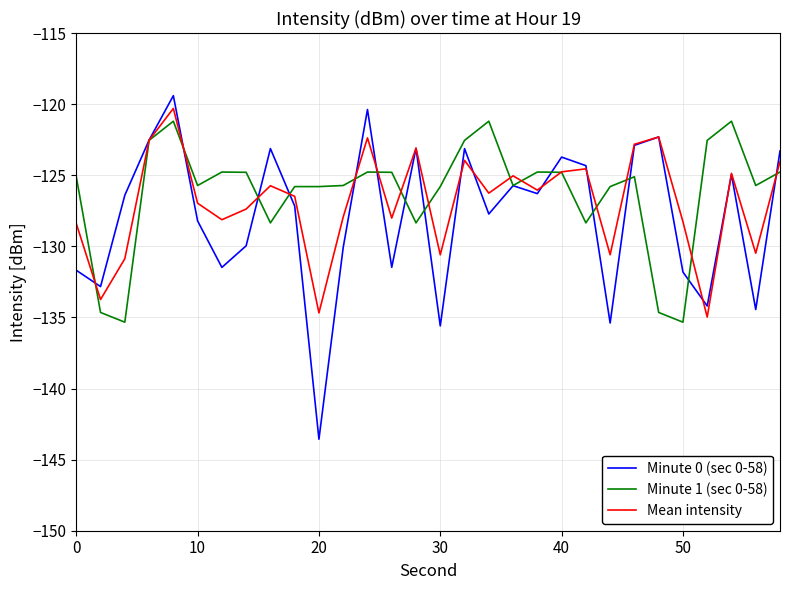

Which series has the largest range (max minus min)?

Minute 0 (sec 0-58)